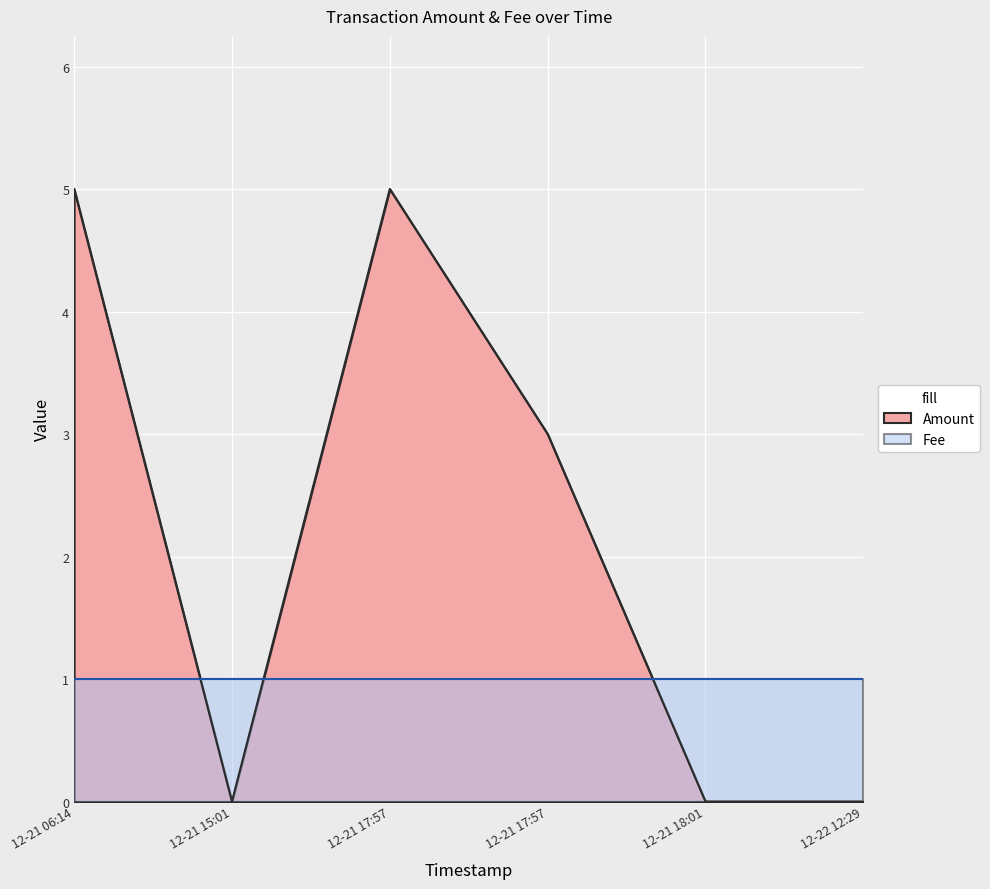

At which category does the data reach its first local valley?

12-21 15:01